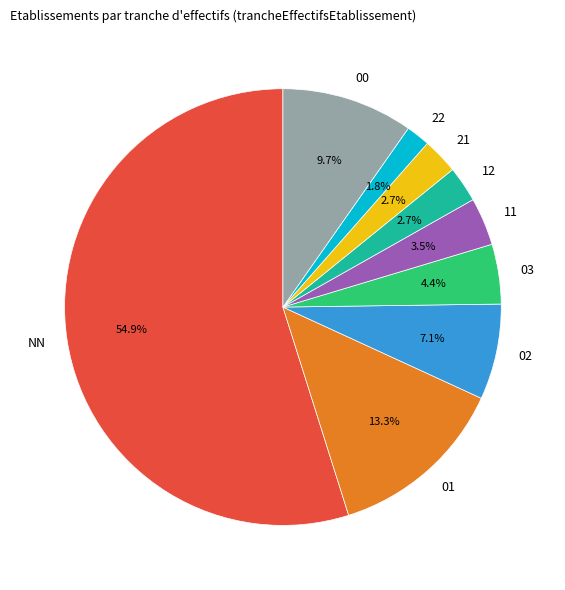

Does 00 represent more than half of the total?

No